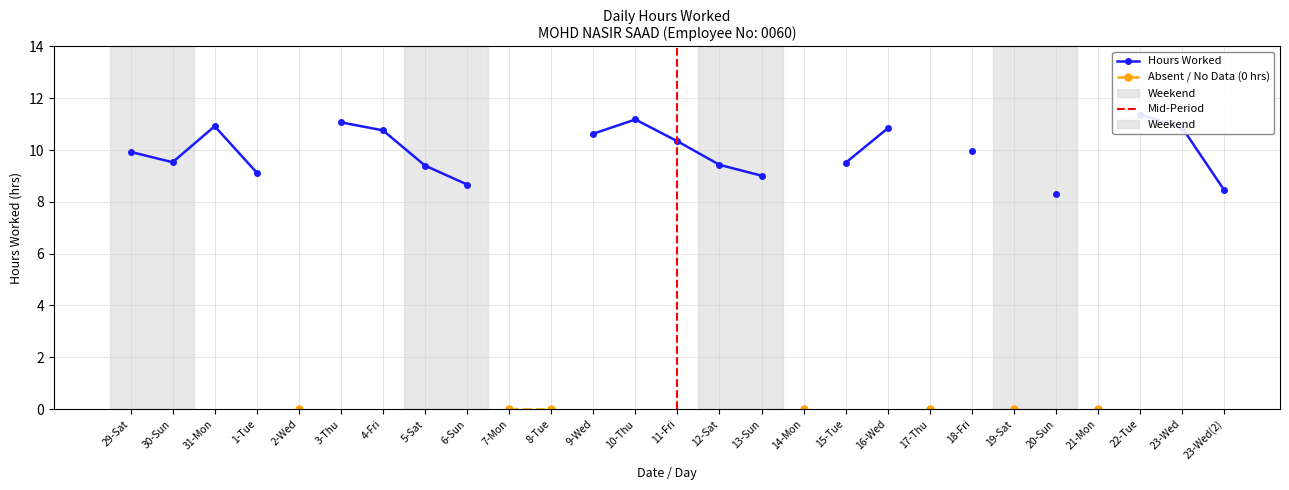

Rank the categories by value from highest to lowest.

22-Tue, 10-Thu, 3-Thu, 31-Mon, 23-Wed, 16-Wed, 4-Fri, 9-Wed, 11-Fri, 18-Fri, 29-Sat, 30-Sun, 15-Tue, 12-Sat, 5-Sat, 1-Tue, 13-Sun, 6-Sun, 23-Wed(2), 20-Sun, 2-Wed, 7-Mon, 8-Tue, 14-Mon, 17-Thu, 19-Sat, 21-Mon